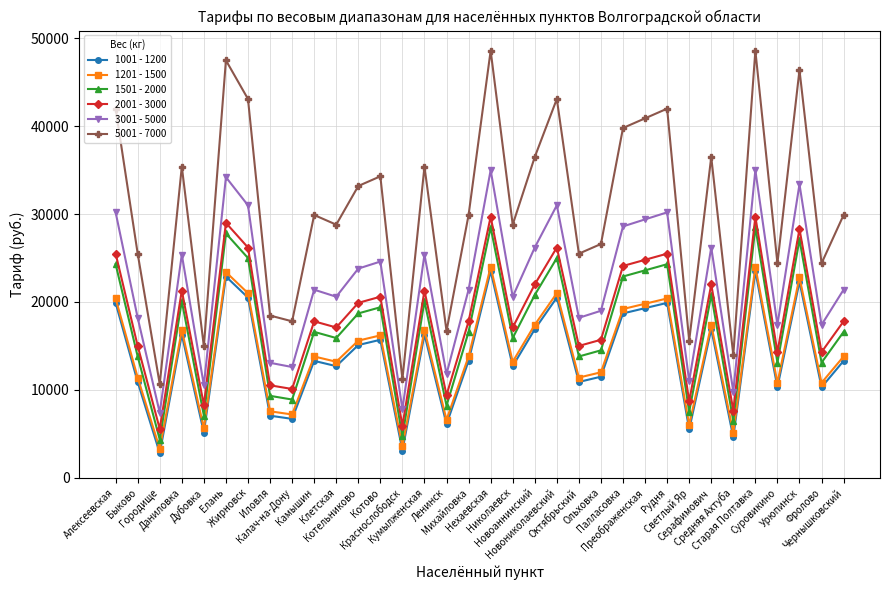

Does the chart have visible grid lines?

Yes